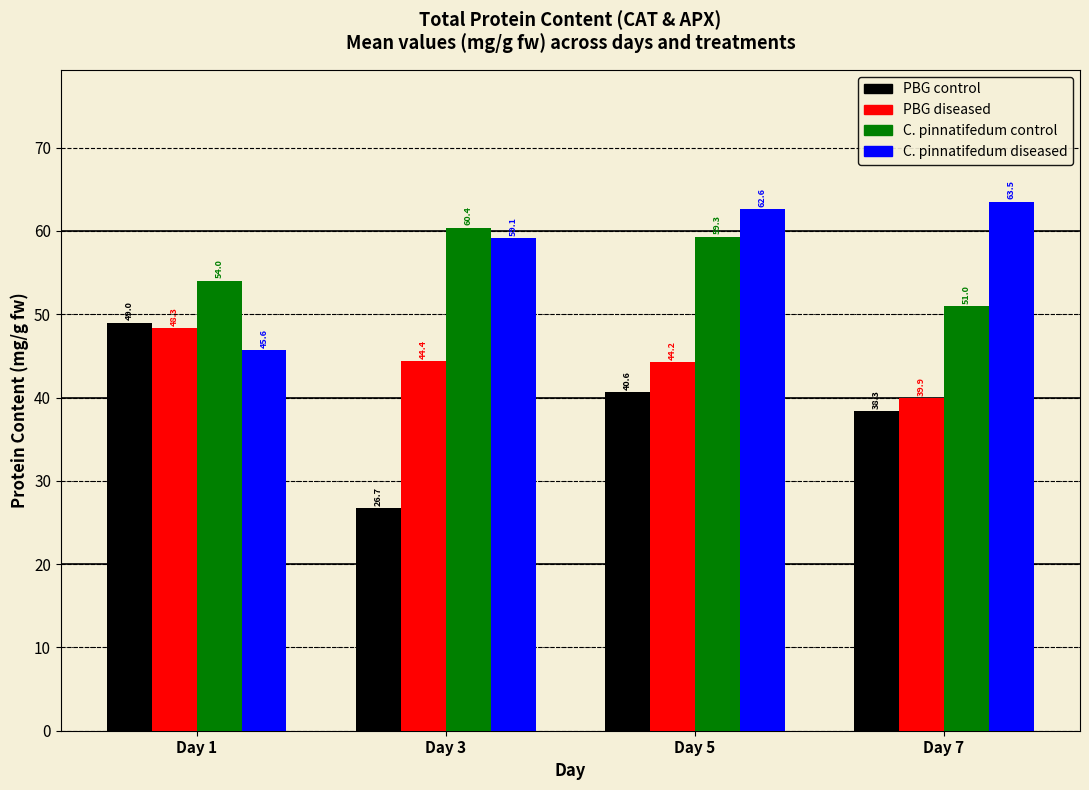

The C. pinnatifedum diseased series shows 45.6 at Day 1. True or false?

True